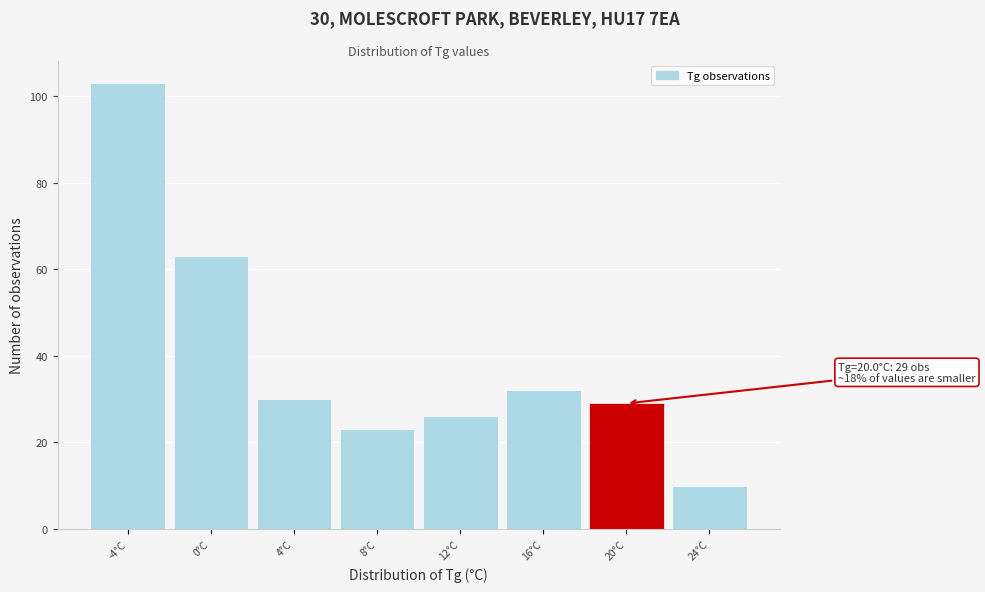

Reading left to right, list all the values displayed in this chart.

103	63	30	23	26	32	29	10